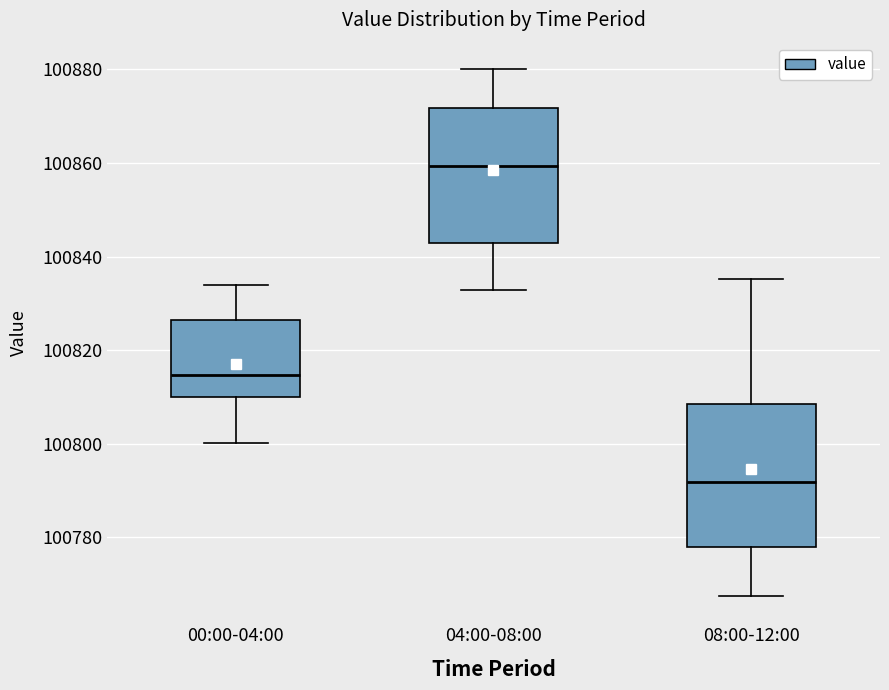

Reading left to right, transcribe this box plot: for each box, give where its median line is, the range the box spans, and where its two whiskers end, as read against the y-axis. The values are not printed on the chart, so give them approximately, as read against the axis.

00:00-04:00: median 100814, box 100810 to 100826, whiskers 100800 to 100834
04:00-08:00: median 100860, box 100842 to 100872, whiskers 100832 to 100880
08:00-12:00: median 100792, box 100778 to 100808, whiskers 100768 to 100836